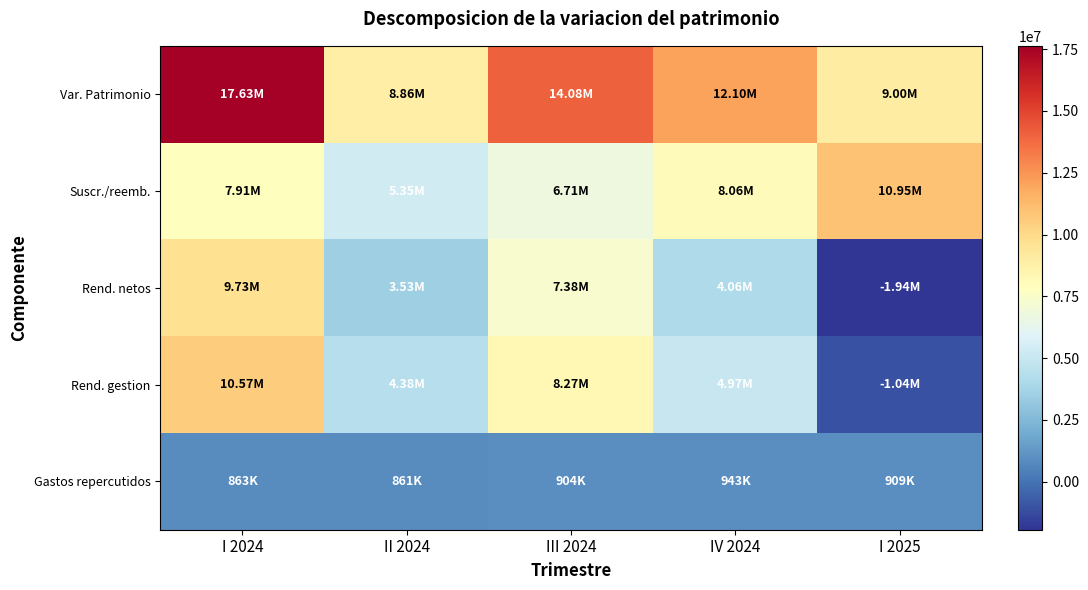

Which label corresponds to the smallest value in the chart?

I 2025